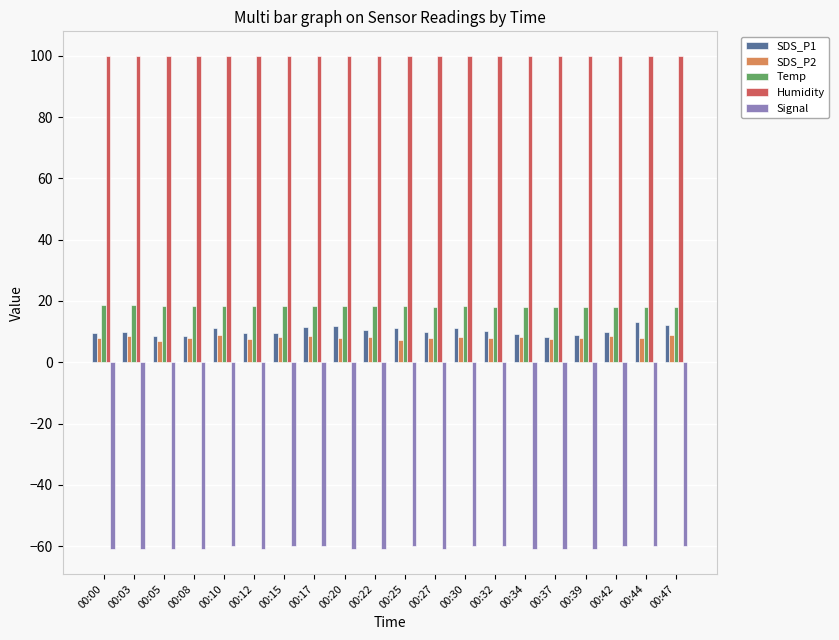

What is the difference between the second highest and second lowest values in the SDS_P2 series?

1.7